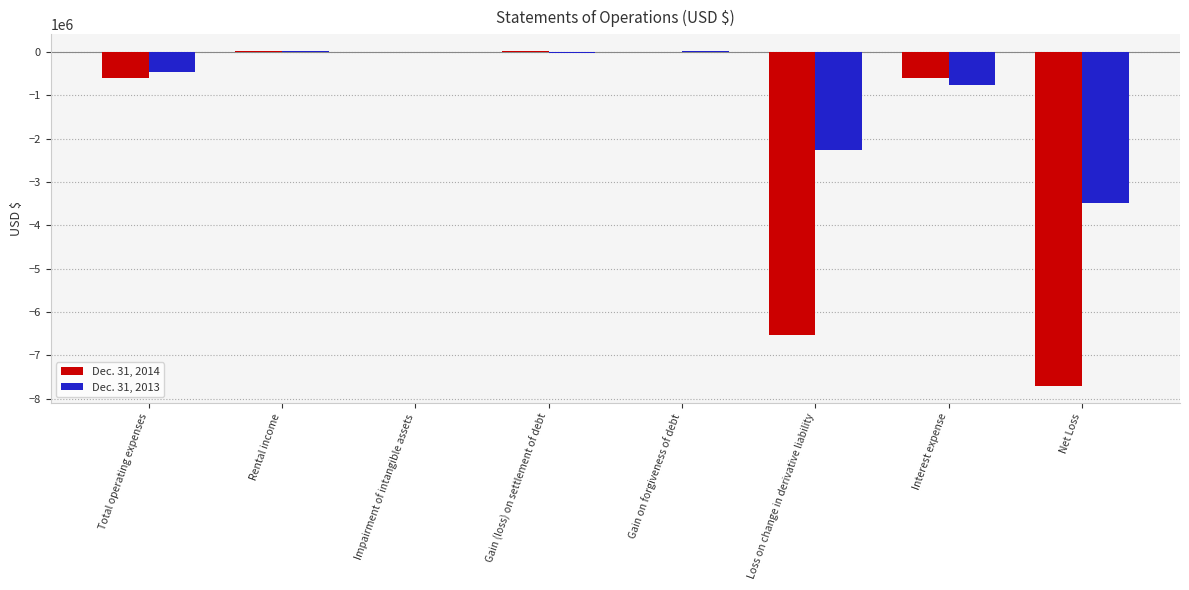

Which series changed the most between Total operating expenses and Loss on change in derivative liability?

Dec. 31, 2014